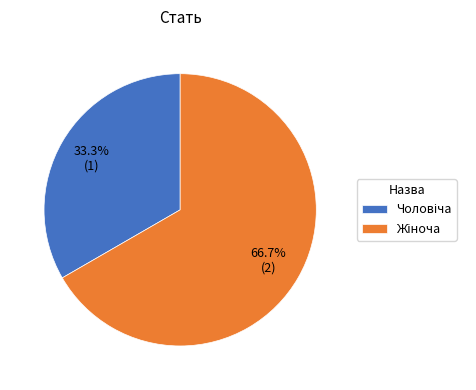

How many slices are in this pie chart?

2